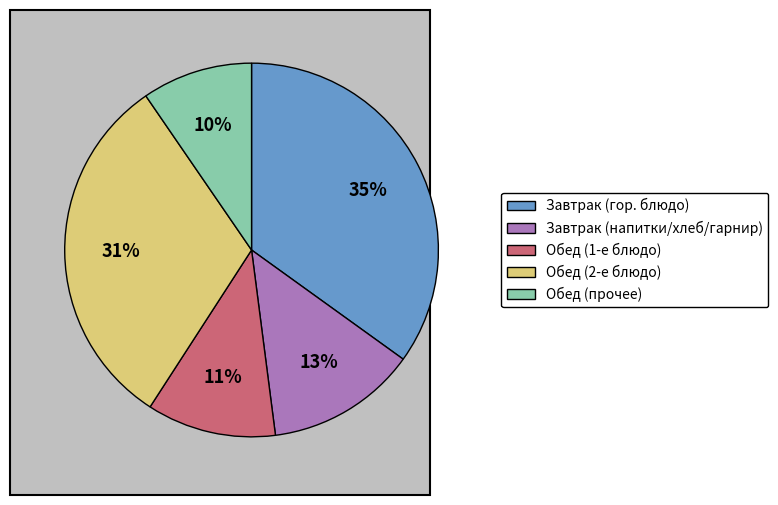

To the nearest percent, what is the difference between the largest and smallest slice percentages?

25%